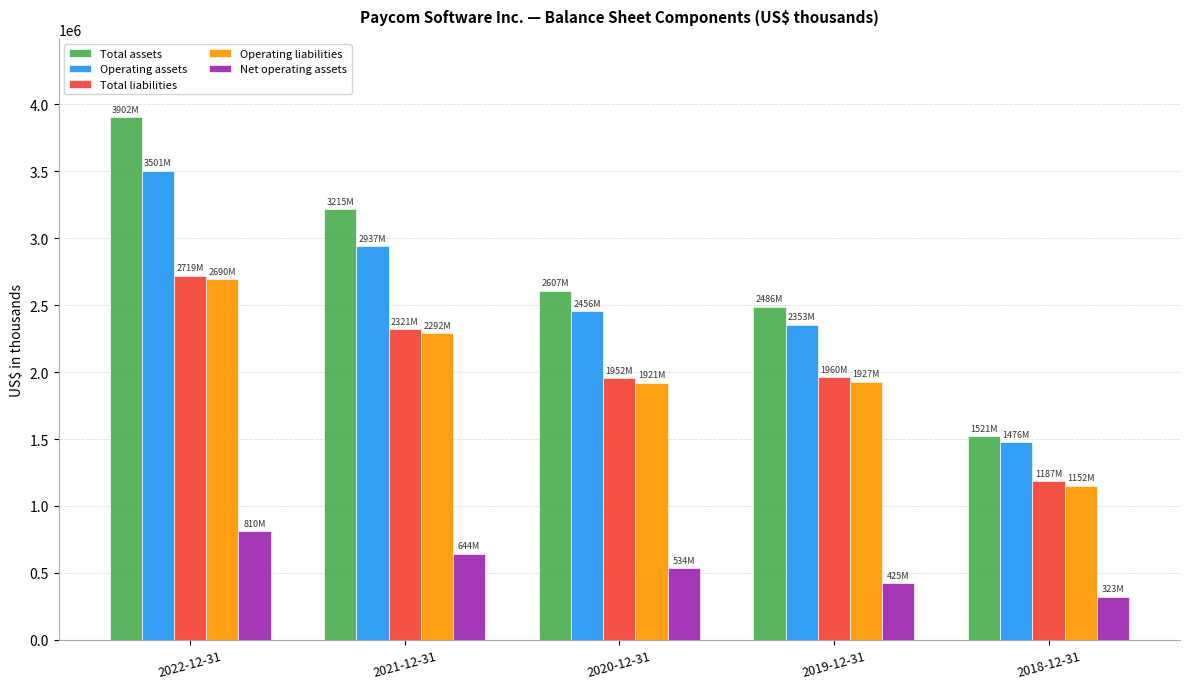

True or false: Operating assets has a value of 2353250 at 2019-12-31.

True